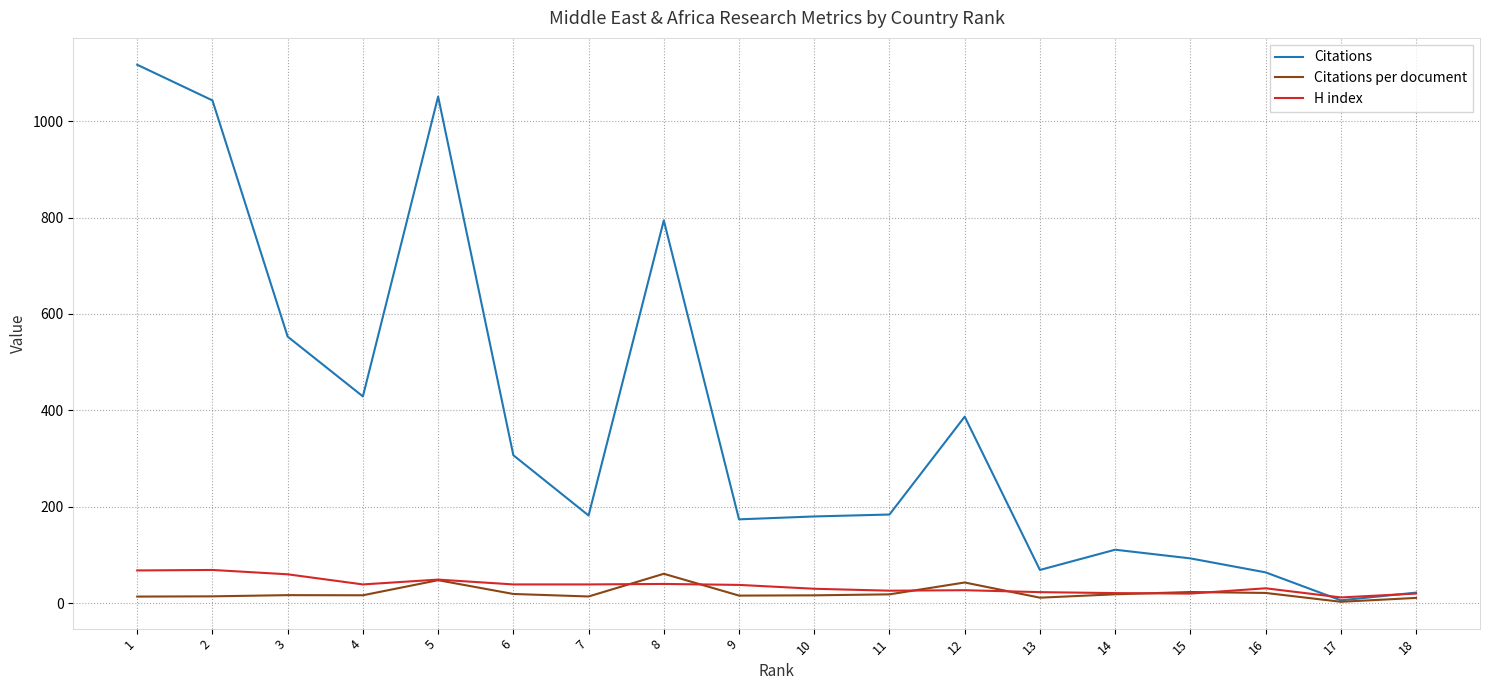

What is the average value of the H index series?

36.2